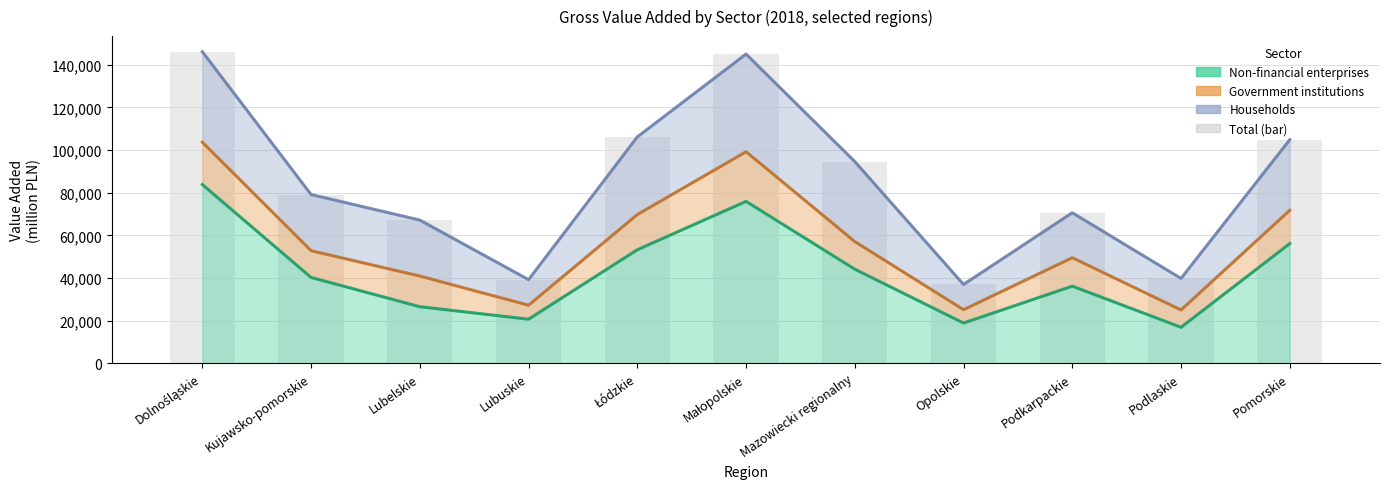

Read the Total (bar) value at Pomorskie, to the nearest 50.

104850